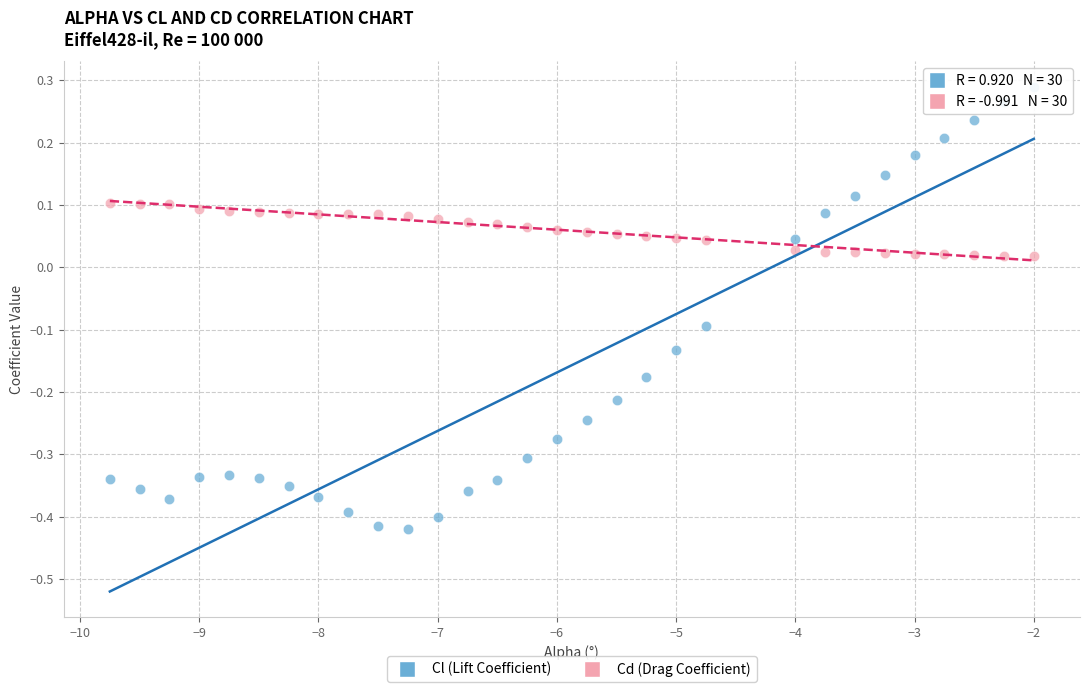

Across all data points, what is the range of Y values (max minus min)?

0.7